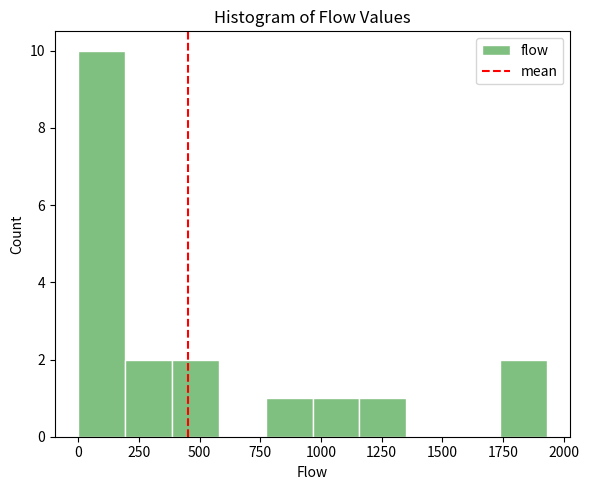

Around what value on the x-axis is the tallest bar? Give the approximate position of its centre, as read against the axis.

100